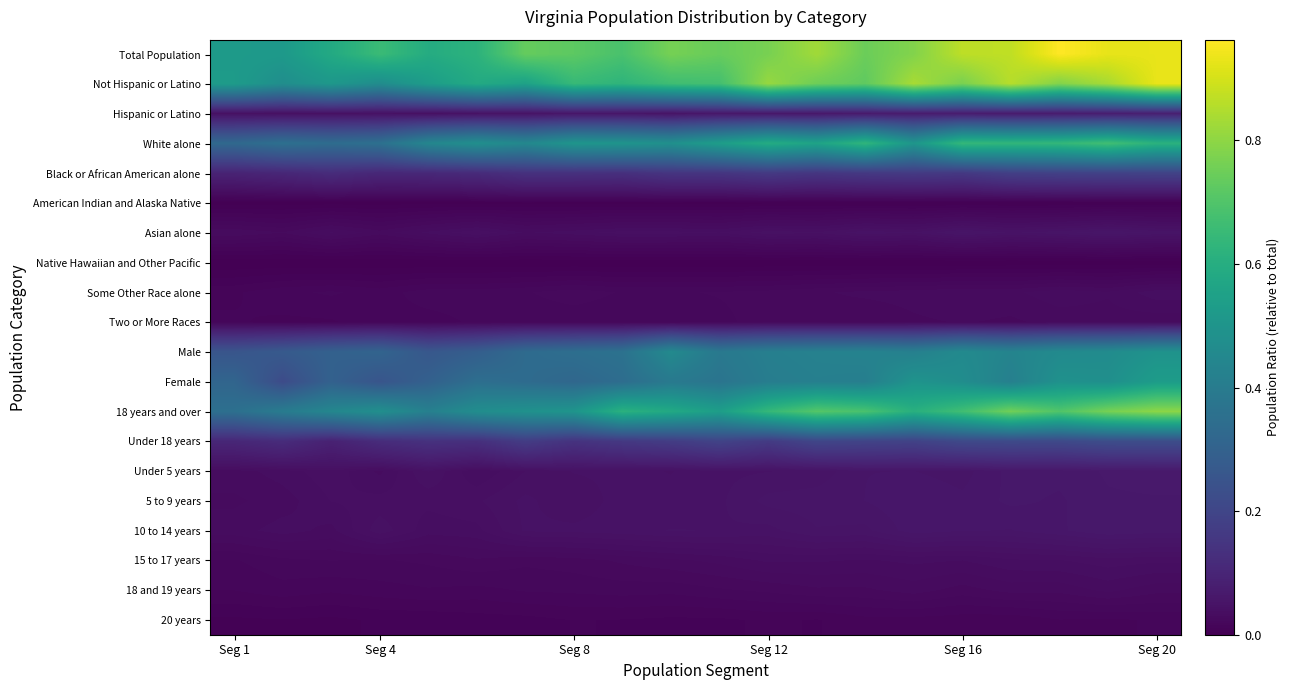

At which category is the sum across all series the highest?

Seg 20